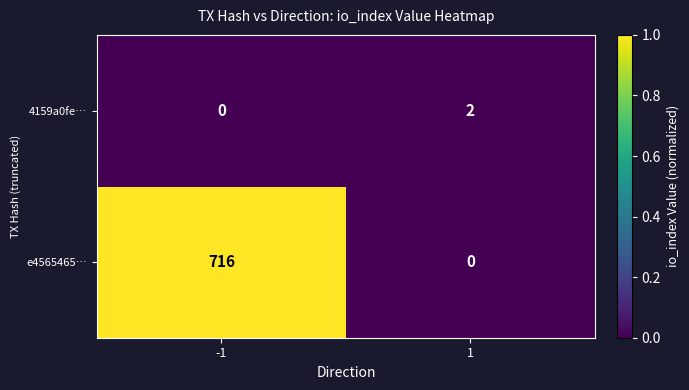

Is the value of e4565465… at -1 greater than the value of 4159a0fe… at -1?

Yes